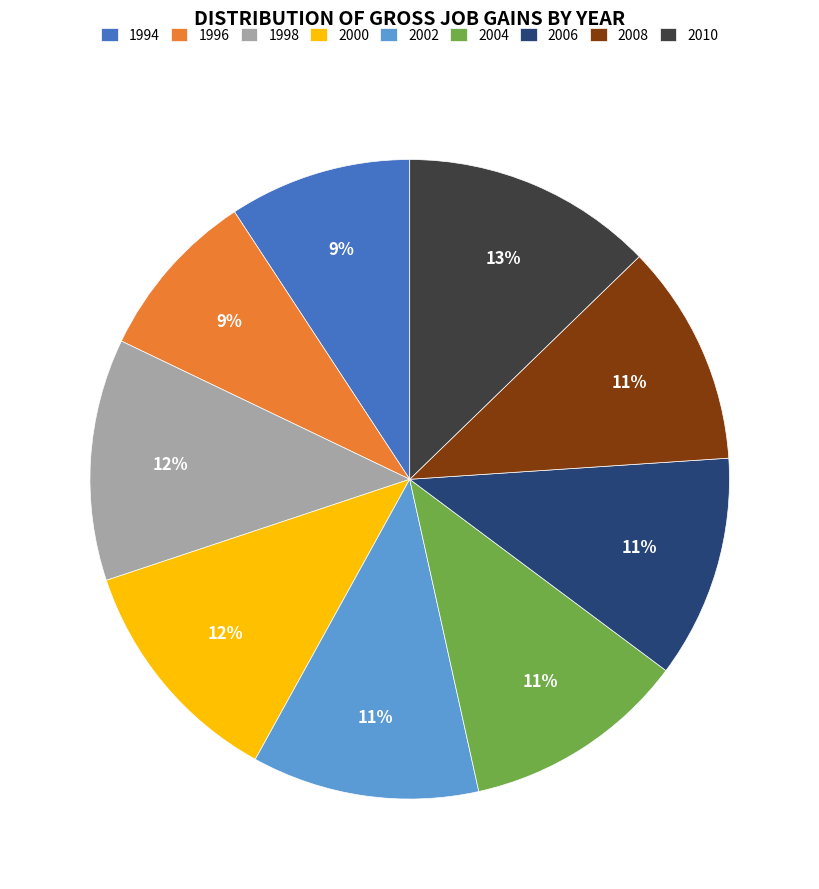

Which has a higher value, 1996 or 2002?

2002